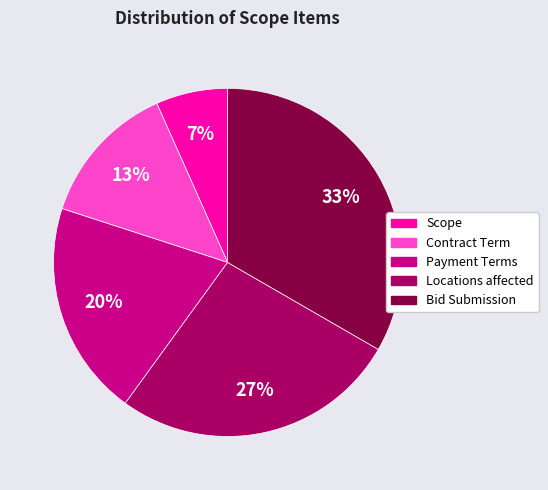

The Locations affected slice represents 27% of the pie. True or false?

True